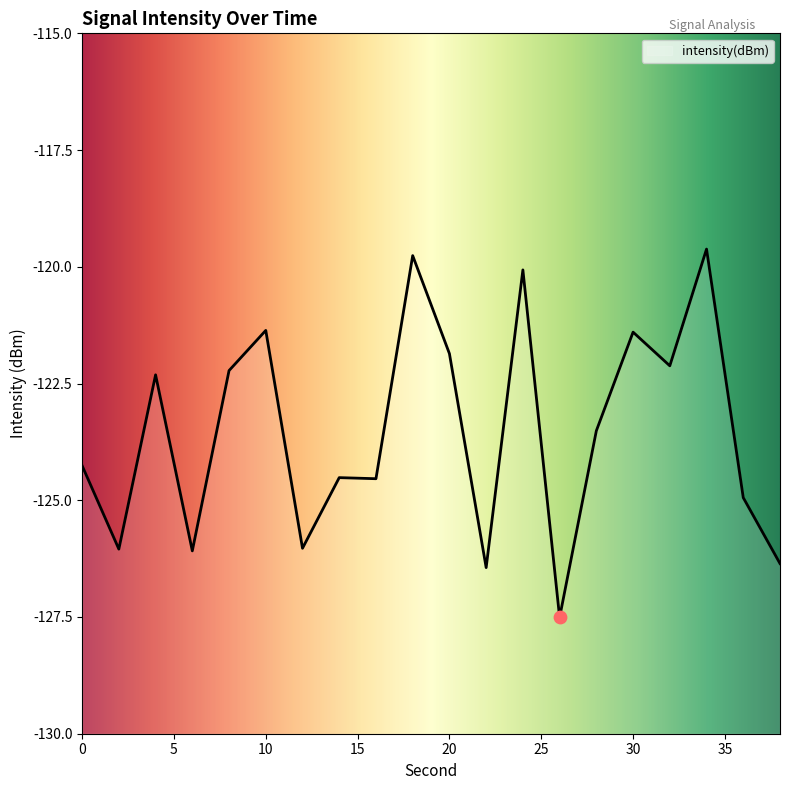

What is the change in value from 10 to 36?

-3.6